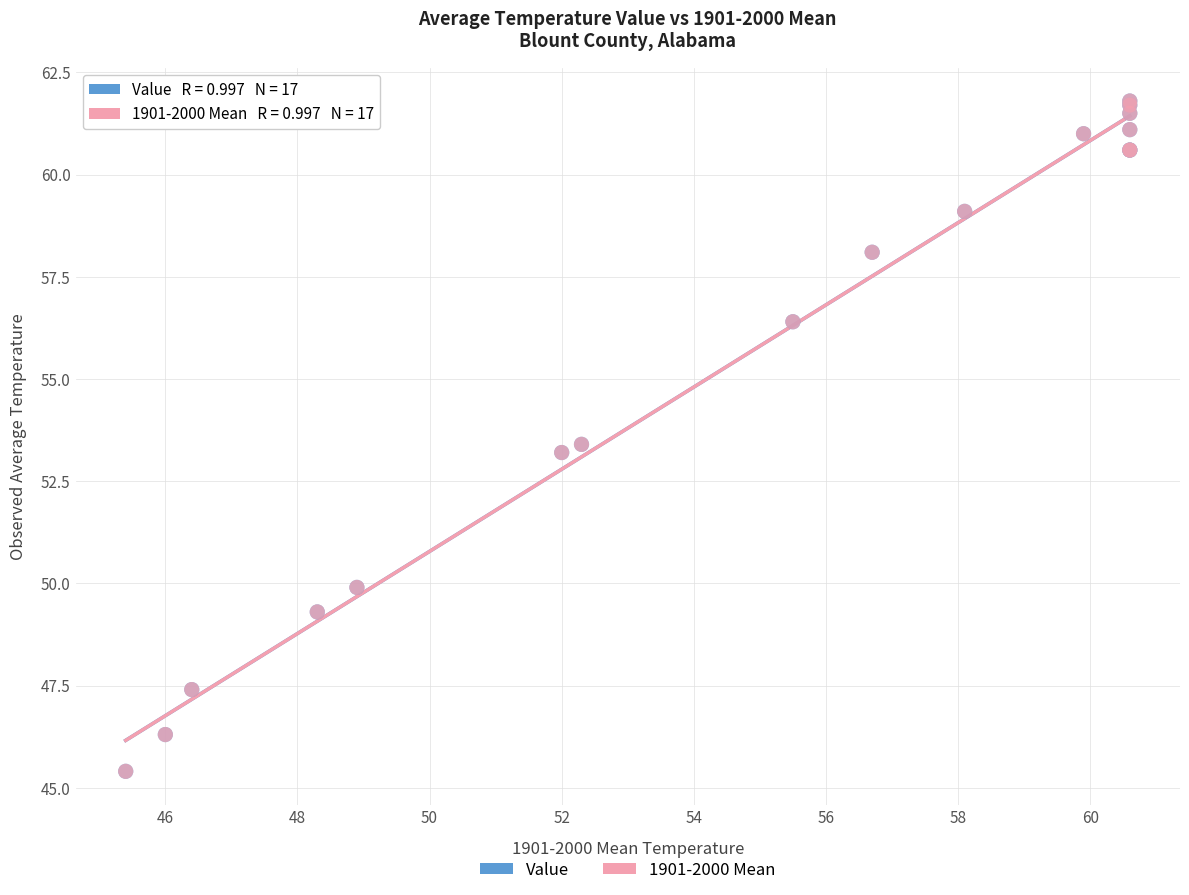

What are all the series names shown in the legend?

Value, 1901-2000 Mean